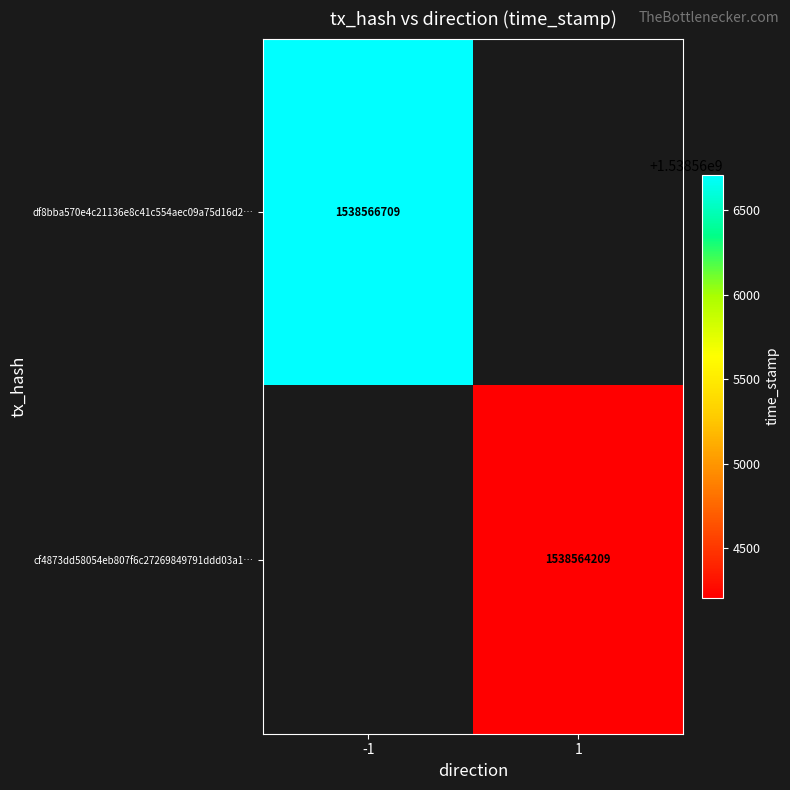

The cf4873dd58054eb807f6c27269849791ddd03a1… series shows 2326691765 at 1. True or false?

False